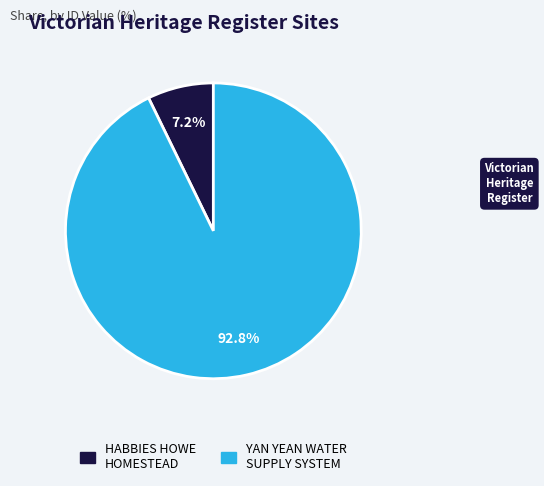

What is the ratio of the value at HABBIES HOWE HOMESTEAD to the value at YAN YEAN WATER SUPPLY SYSTEM?

0.1